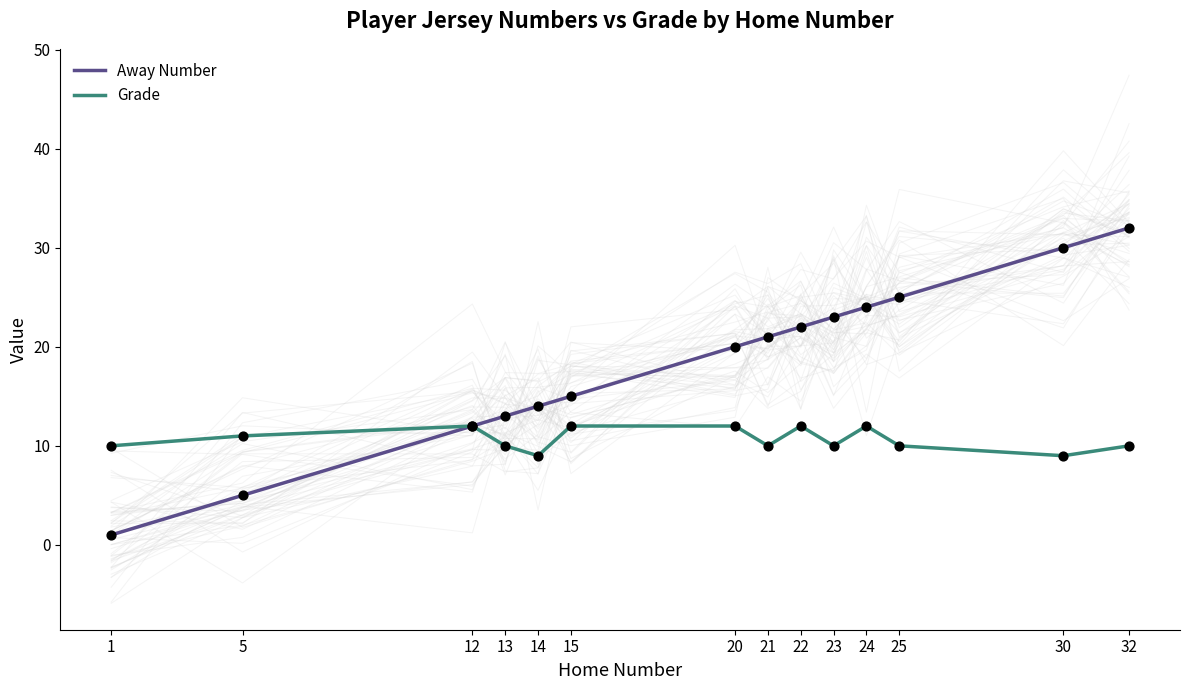

At which category is the sum across all series the highest?

32